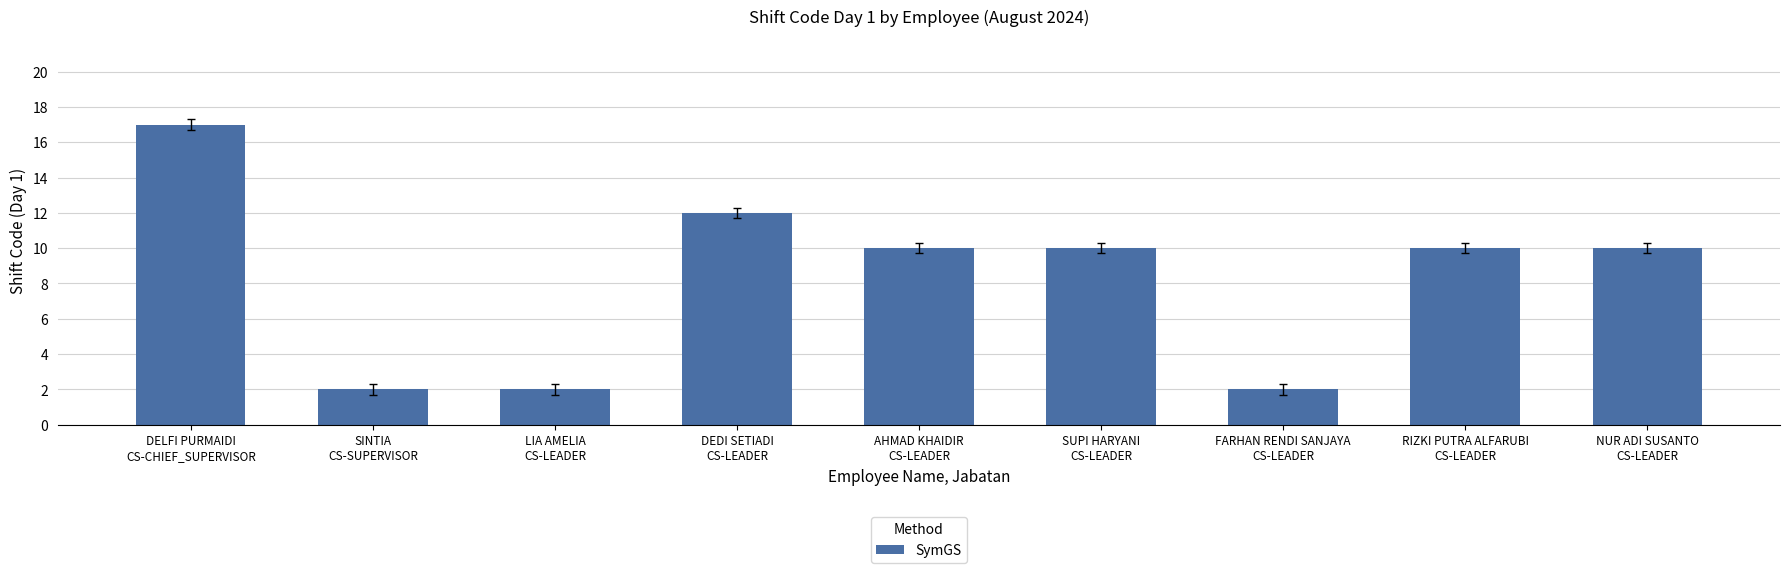

True or false: the data shows 10 at SUPI HARYANI
CS-LEADER.

True